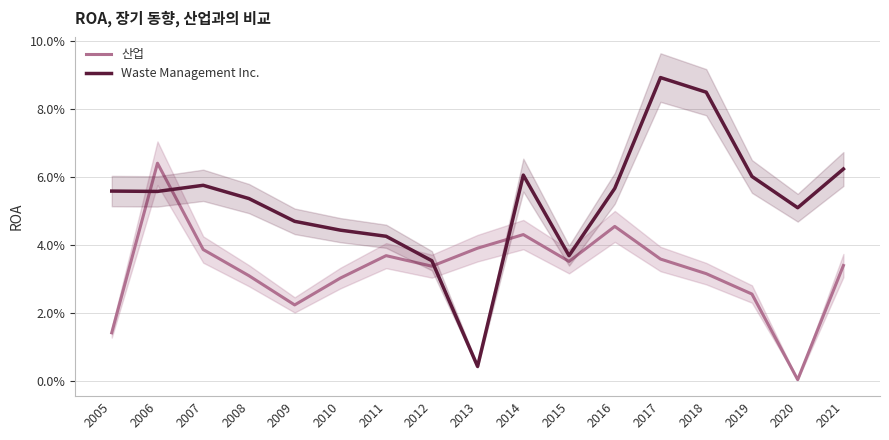

Is the value of Waste Management Inc. at 2016 greater than the value of 산업 at 2012?

Yes